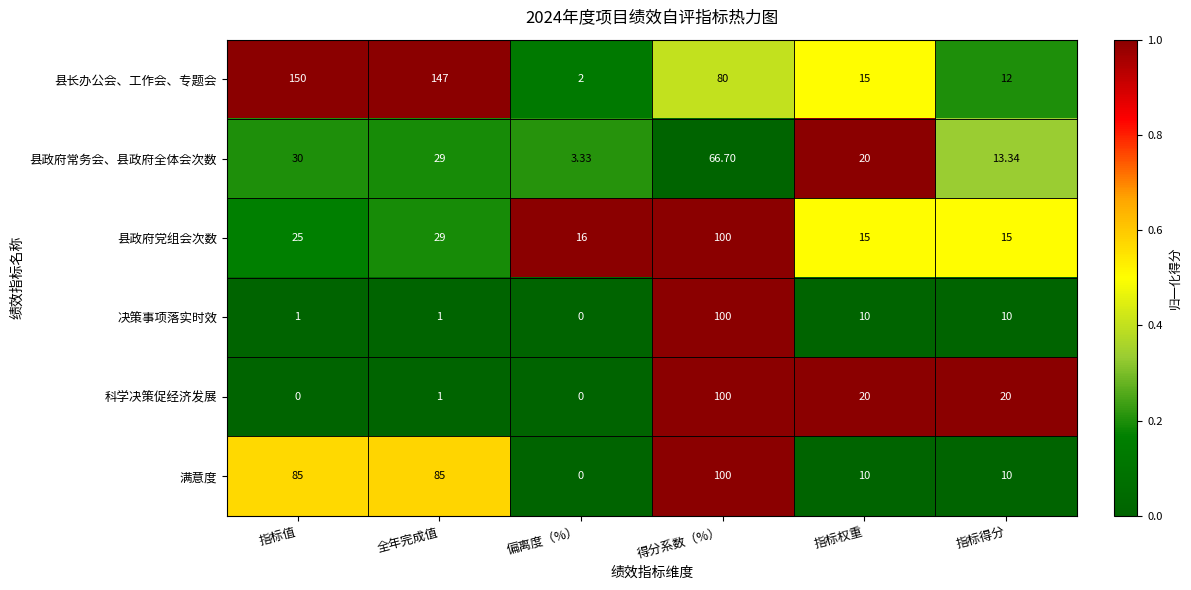

What is the difference between the highest and lowest values at 指标得分?

10.0